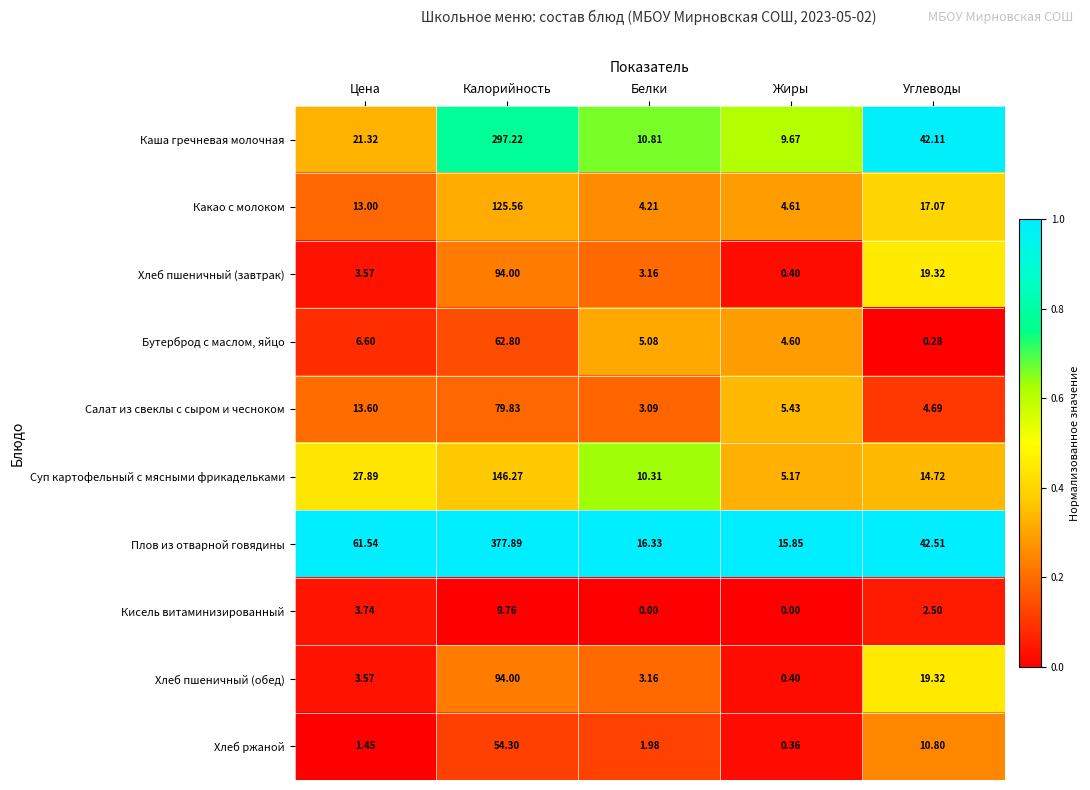

Is the value of Хлеб пшеничный (завтрак) at Цена greater than the value of Какао с молоком at Белки?

No